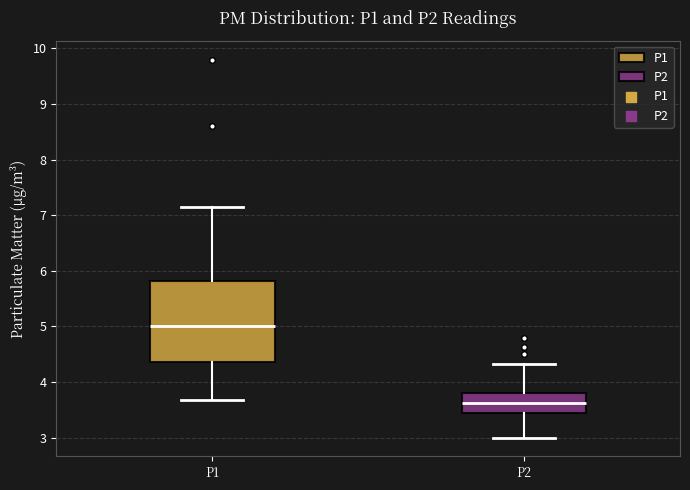

Which box has the lowest median line?

P2